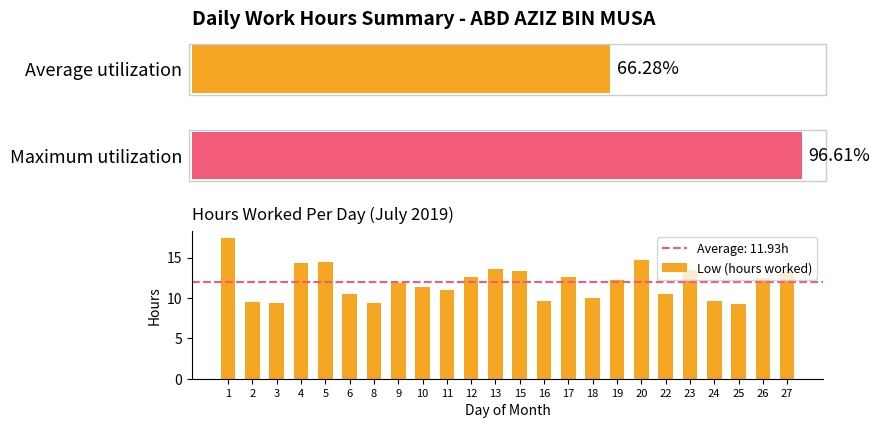

List the labels in order of value, smallest first.

25, 3, 8, 2, 24, 16, 18, 6, 22, 11, 10, 9, 19, 26, 12, 17, 27, 15, 23, 13, 4, 5, 20, 1